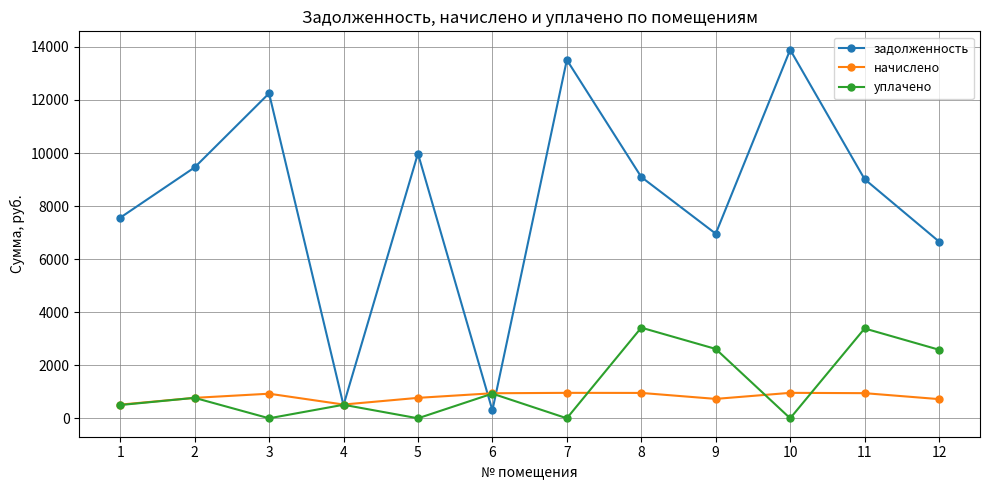

Where is the first local minimum for уплачено?

3